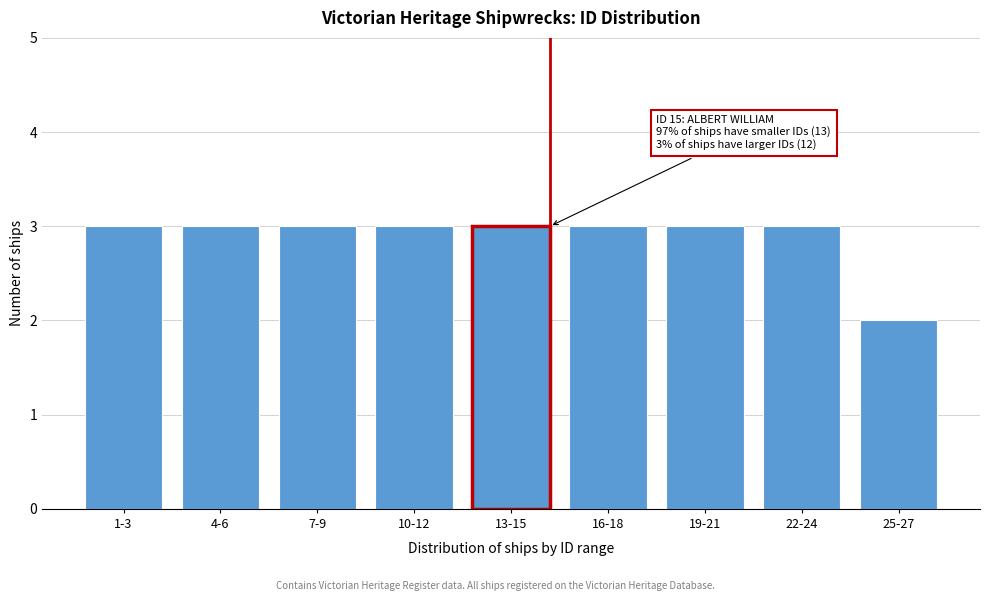

Reading right to left, transcribe all the data shown in this chart.

2	3	3	3	3	3	3	3	3